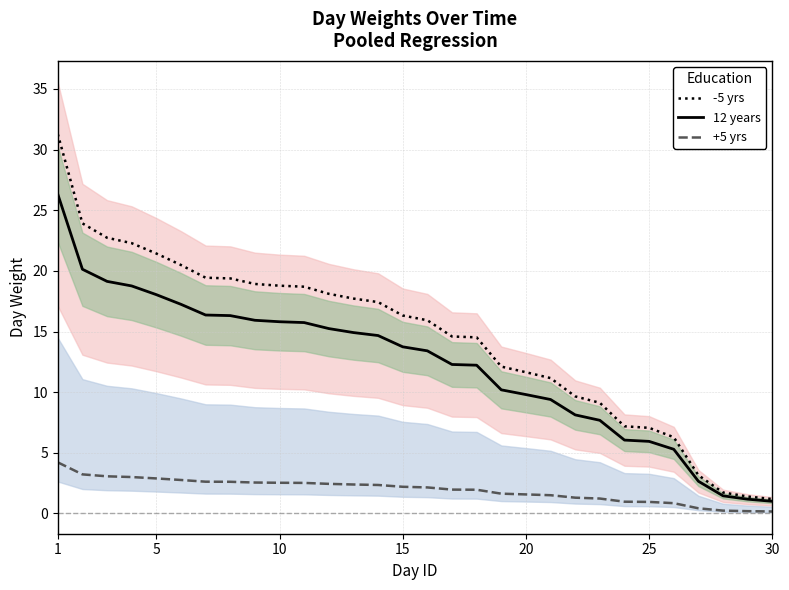

Is this an area chart (filled region under the line)?

No